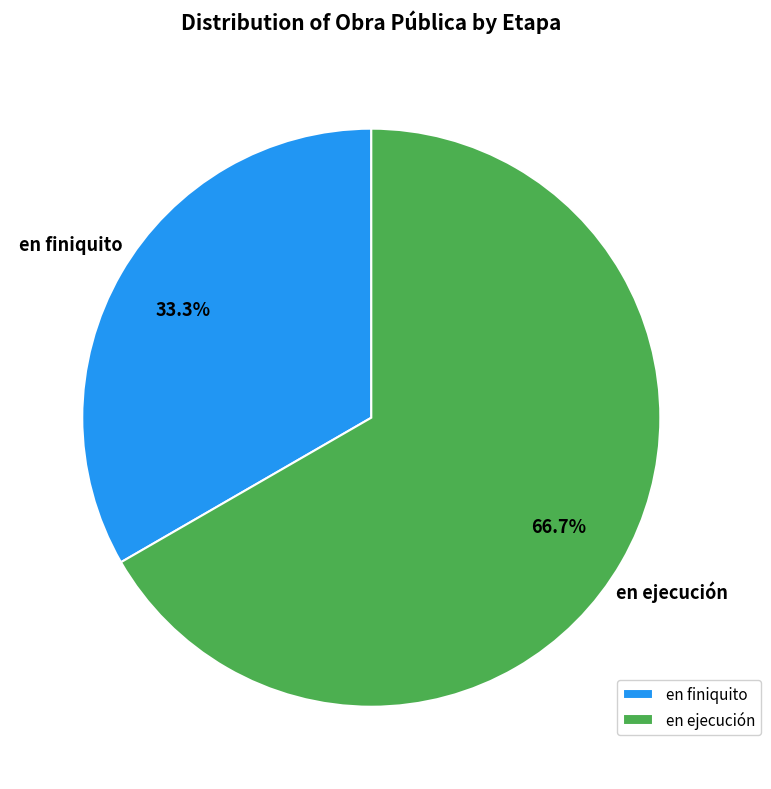

Count the number of slices in the pie.

2